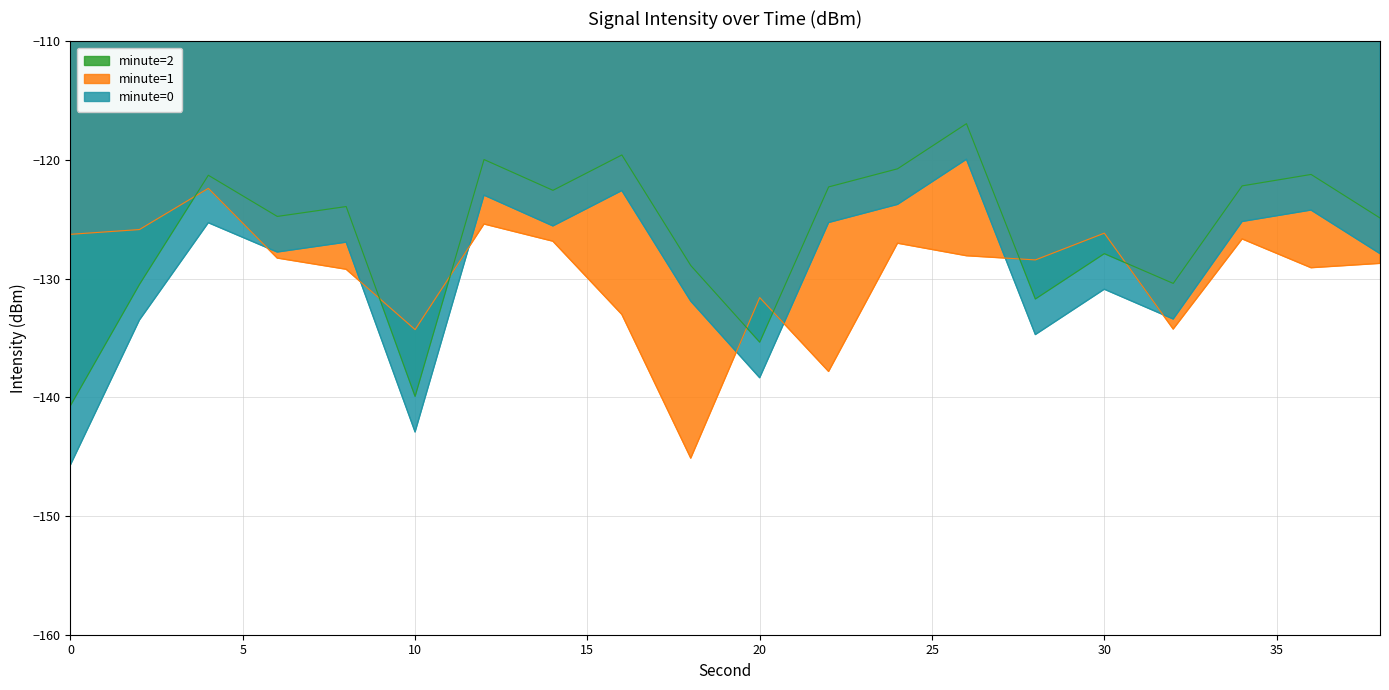

How many lines are shown in the chart?

3